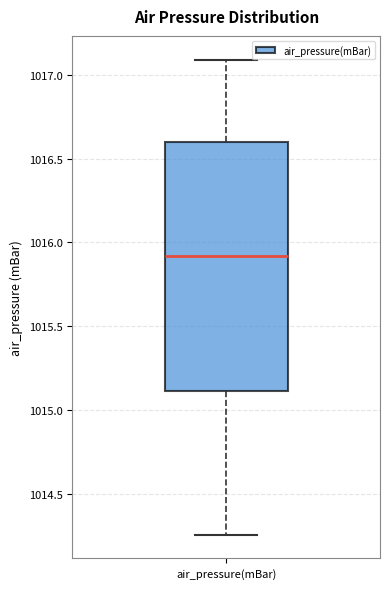

Where does the upper whisker of the box for air_pressure(mBar) end on the y-axis? The values are not printed on the chart, so give them approximately, as read against the axis.

1017.10